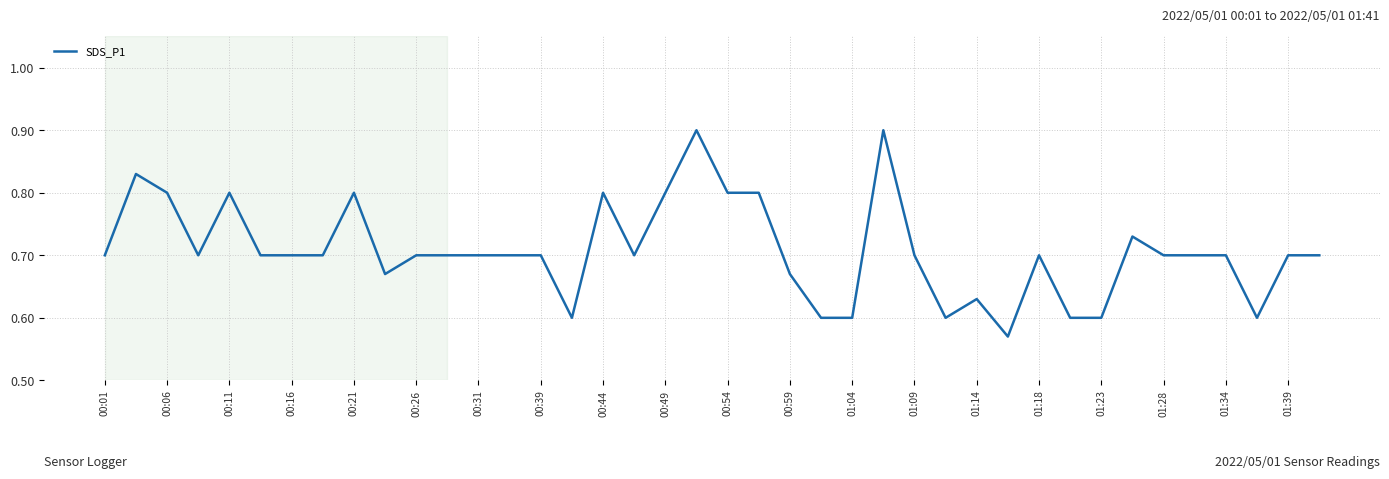

What is the maximum value shown in the chart?

0.9